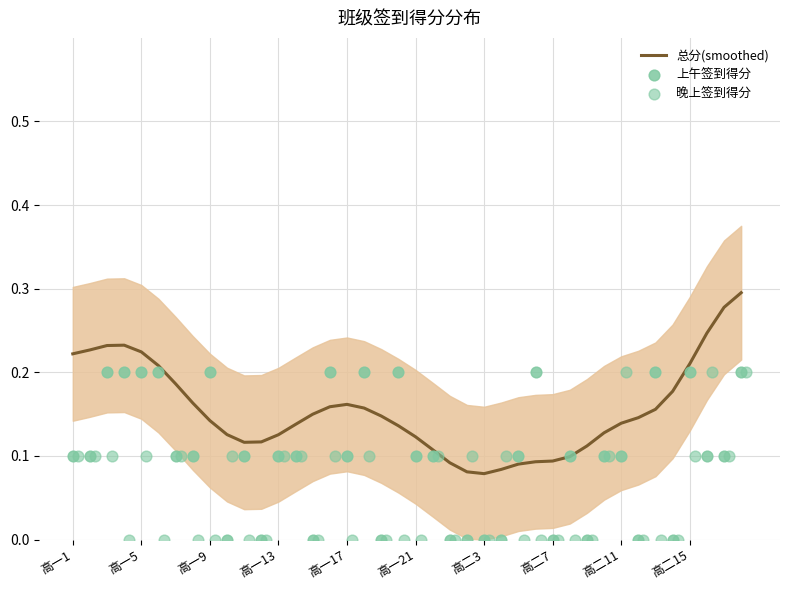

Which series reaches the maximum Y coordinate?

总分(smoothed)